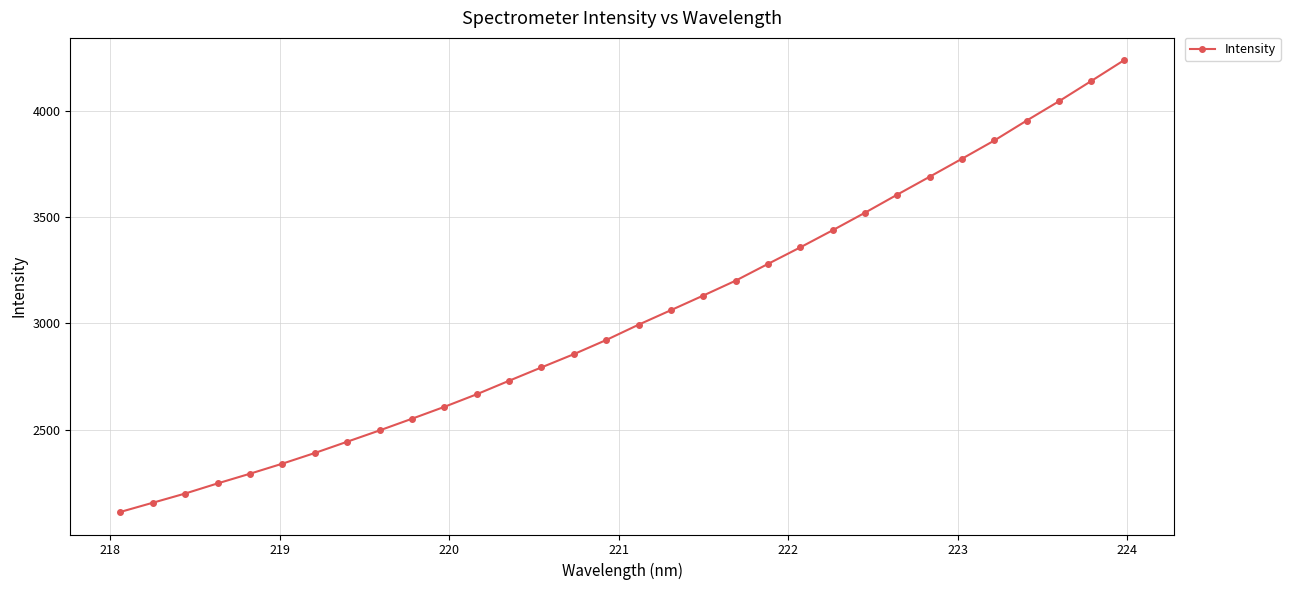

True or false: there are more than 2 points higher than both neighbors.

False